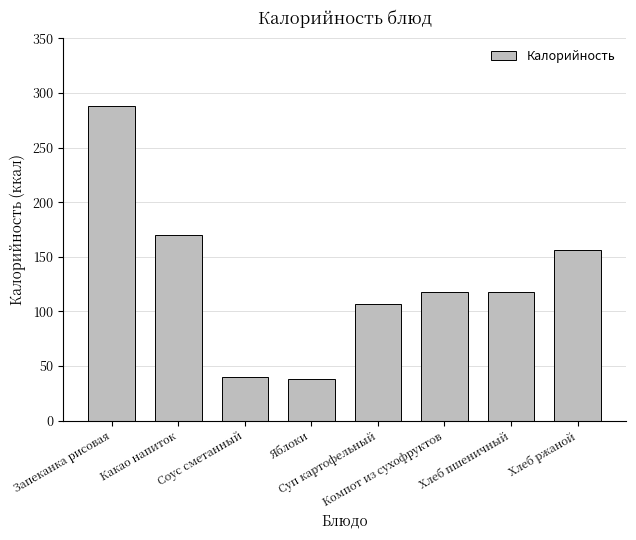

Reading left to right, extract all data points from this chart.

288.0	170.0	40.0	38.0	107.0	117.5	117.5	156.0